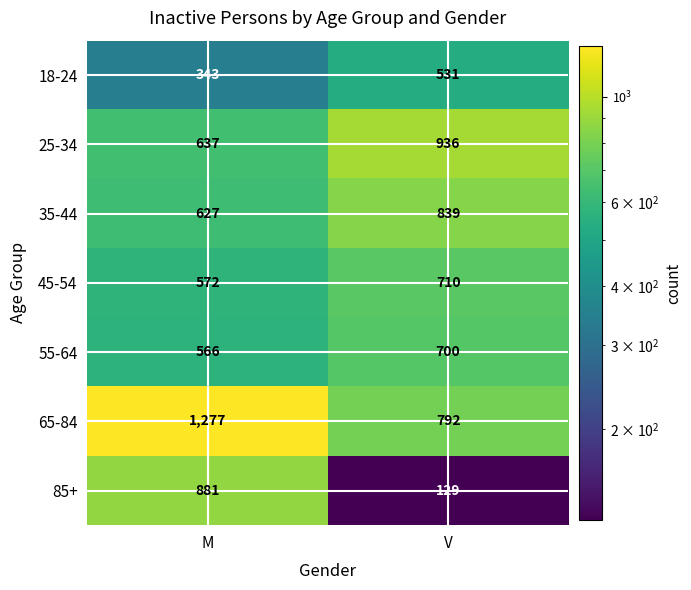

The 25-34 series shows 637 at M. True or false?

True